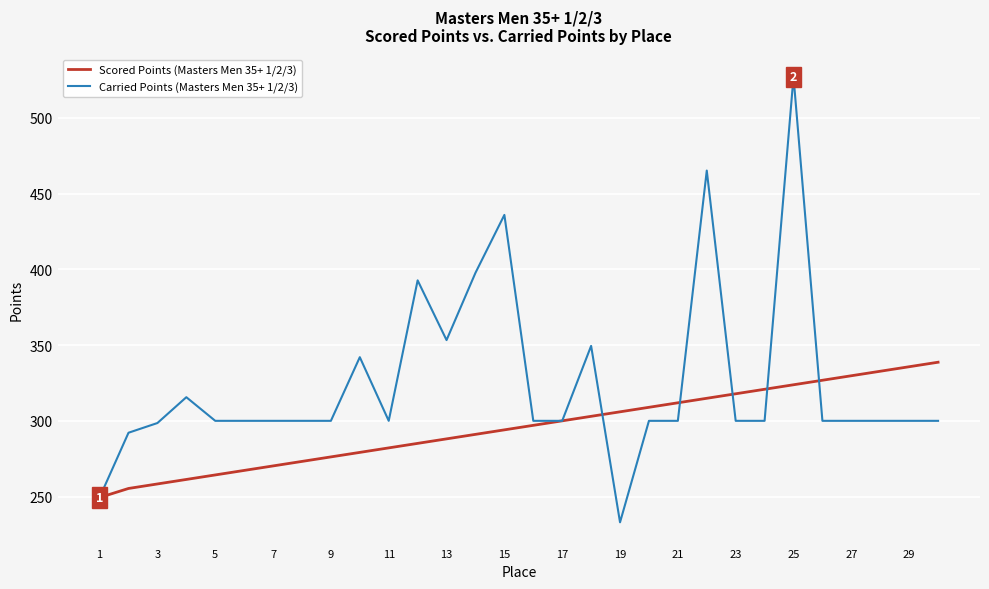

List the series in order of their overall mean, highest first.

Carried Points (Masters Men 35+ 1/2/3), Scored Points (Masters Men 35+ 1/2/3)